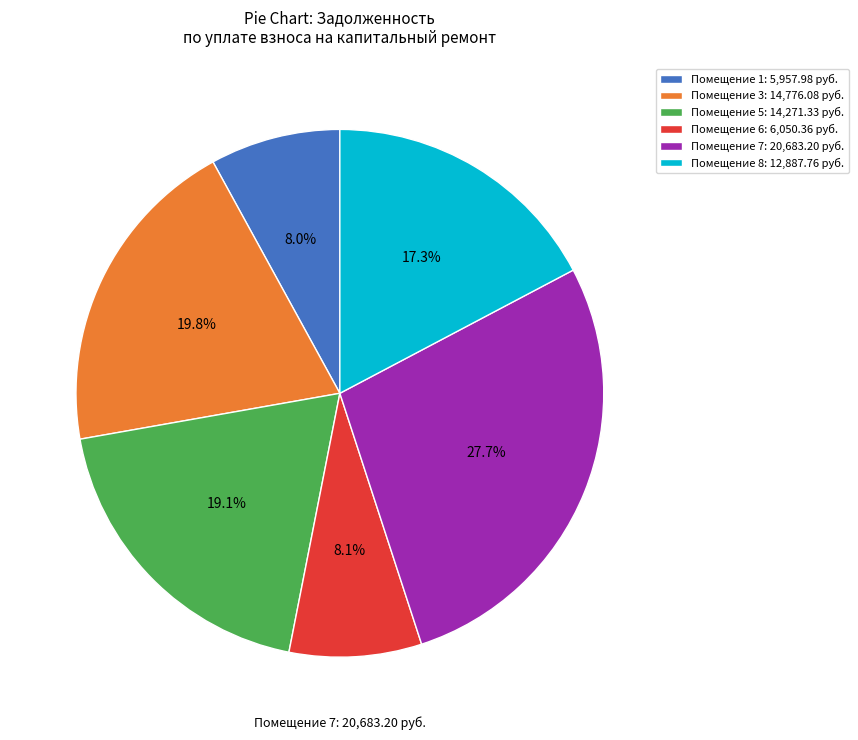

Count the number of slices in the pie.

6